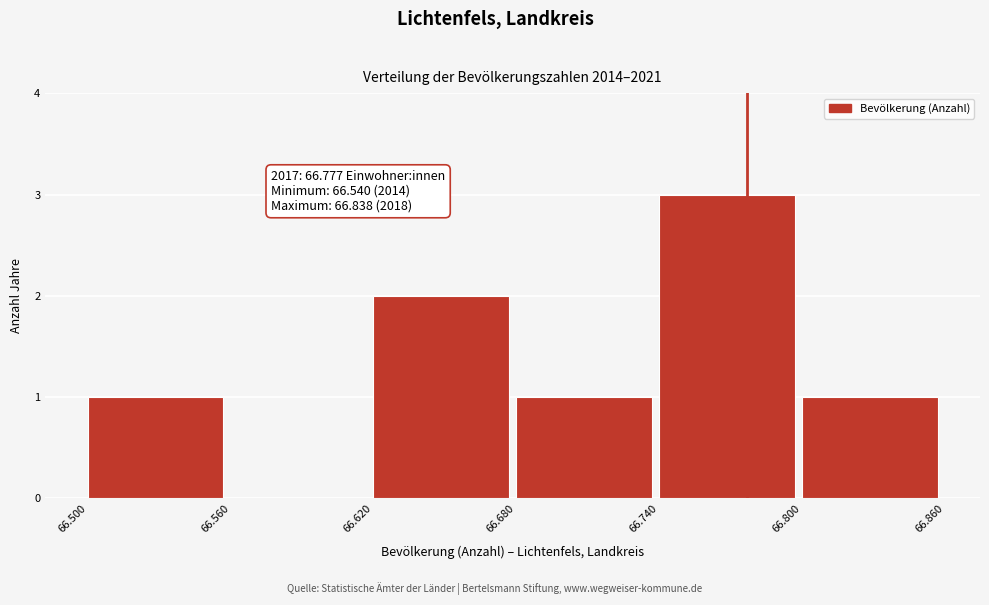

Reading left to right, extract all data points from this chart.

66.500=1	66.560=0	66.620=2	66.680=1	66.740=3	66.800=1